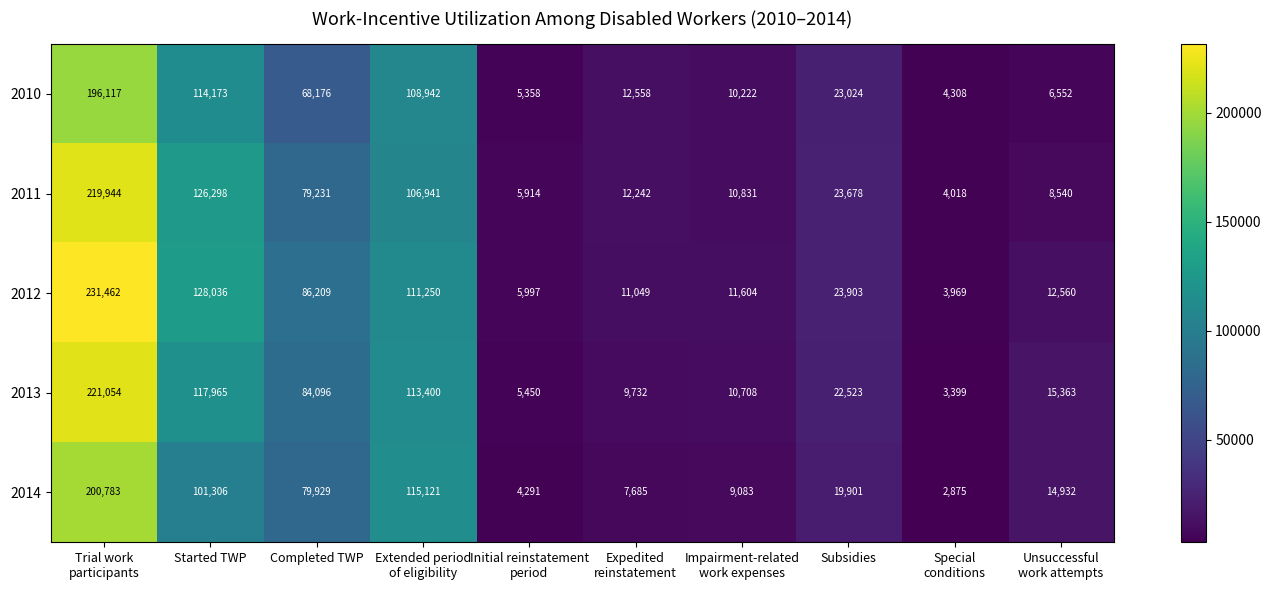

What is the maximum value shown in the chart?

231462